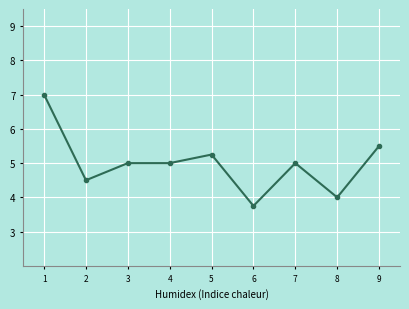

Approximately how many times larger is the value at 5 compared to 1?

0.8